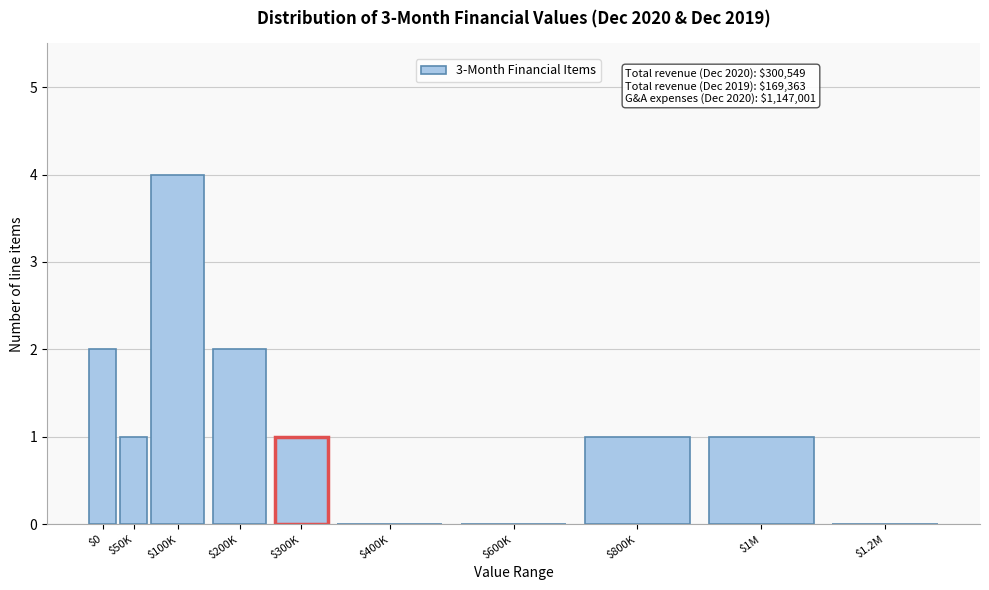

The value at $200K is 0. True or false?

False